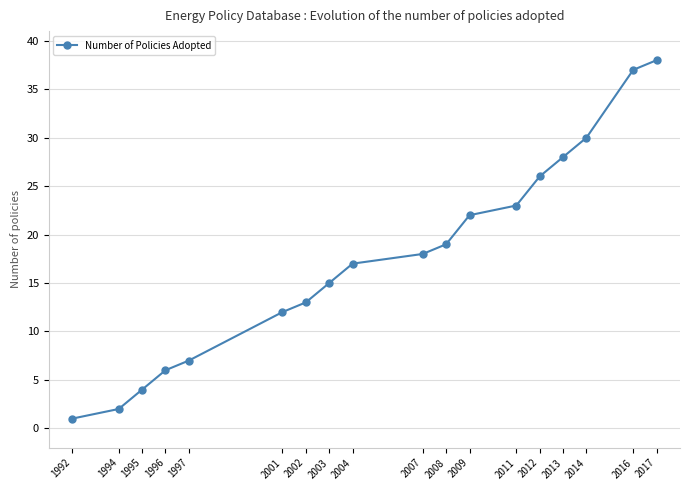

What is the sum of the values at 1996 and 2013?

34